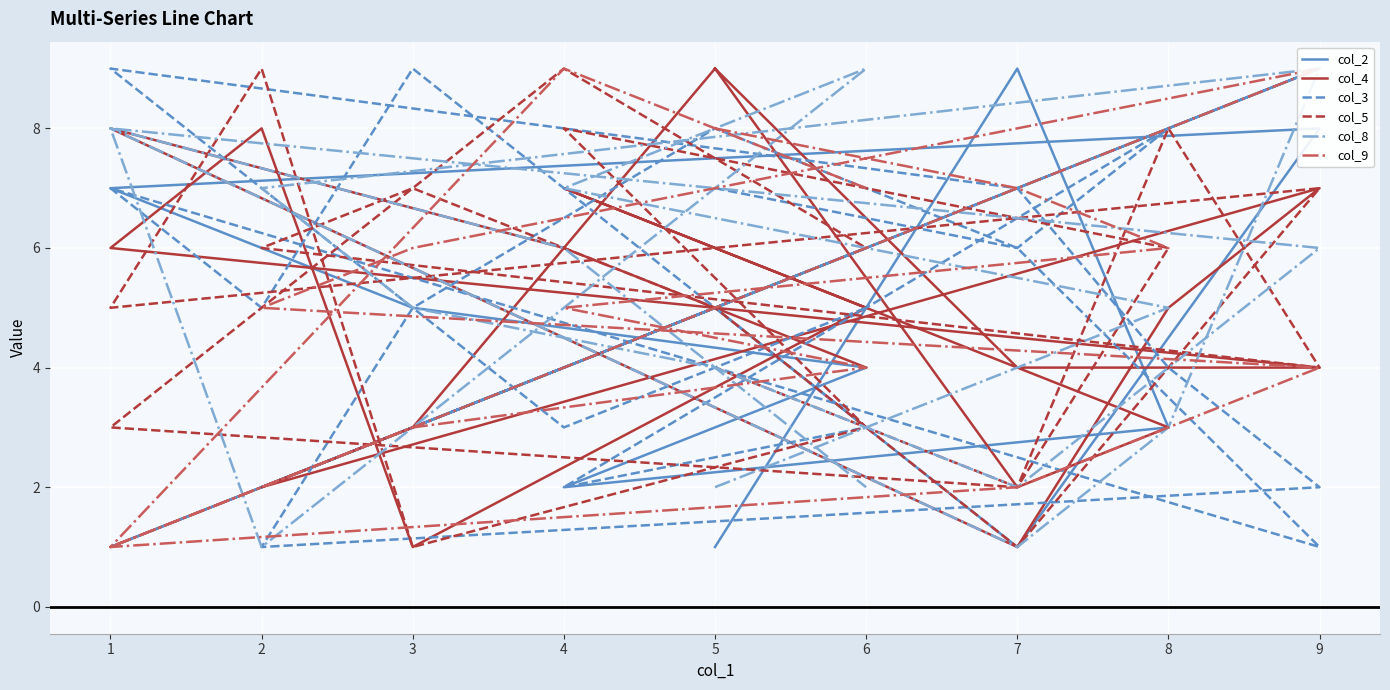

Reading left to right, what are all the values shown in this chart?

col_2: 1	9	3	2	4	5	6	7	8	1	5	3	2	9	8	7	1	4	6
col_4: 9	2	3	7	5	1	8	6	4	4	9	3	2	7	5	1	8	6	4
col_3: 7	6	8	2	3	9	5	7	1	6	8	5	1	2	4	7	9	3	5
col_5: 4	2	6	8	3	1	9	5	7	1	5	7	6	4	8	2	3	9	6
col_8: 2	4	5	7	9	3	1	8	6	2	4	5	7	9	3	1	8	6	2
col_9: 8	7	6	5	4	3	2	1	9	8	7	6	5	4	3	2	1	9	7